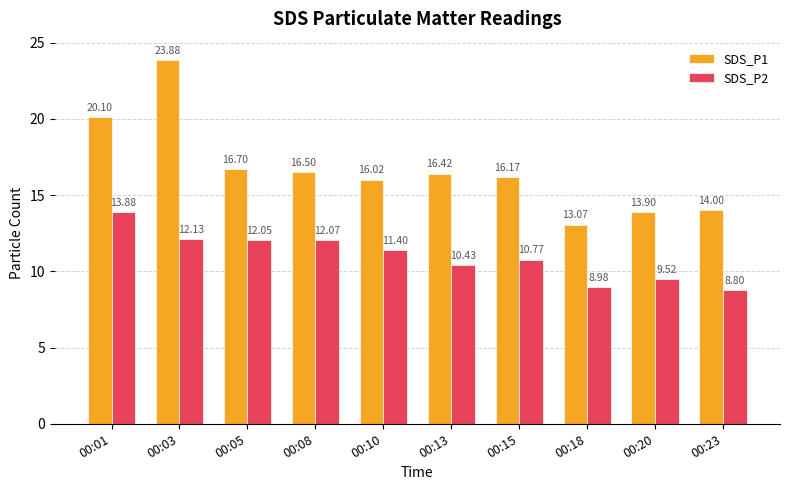

What is the sum of all SDS_P1 values?

166.8